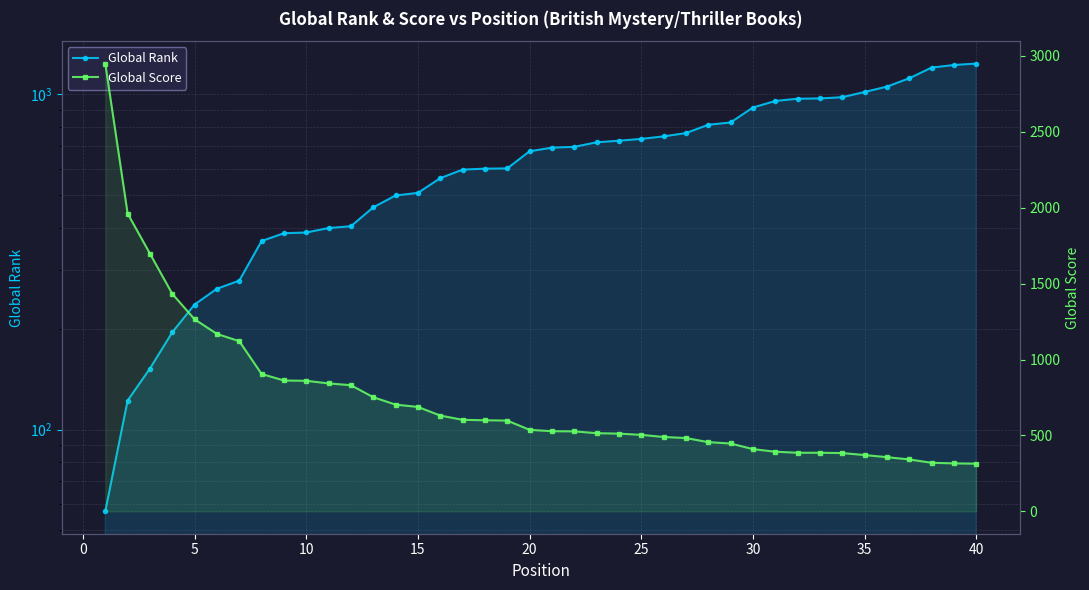

How many values in the Global Score series are below 537?

20